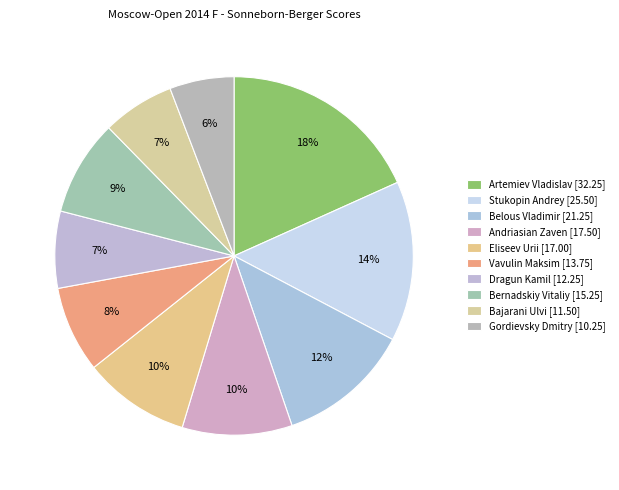

Count the number of slices in the pie.

10